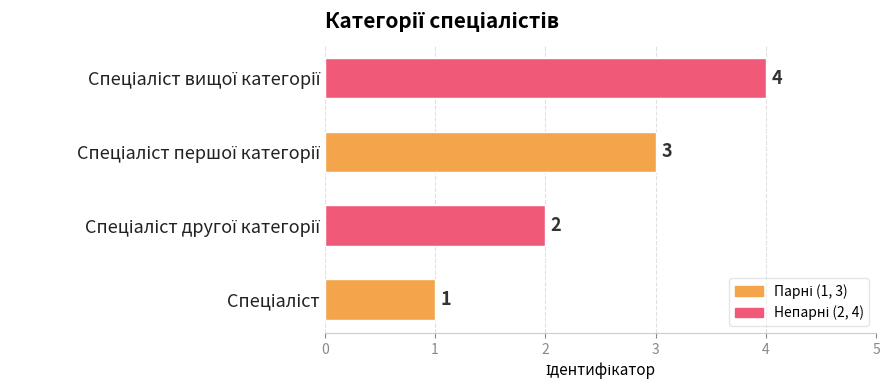

What is the difference between the maximum and minimum values?

3